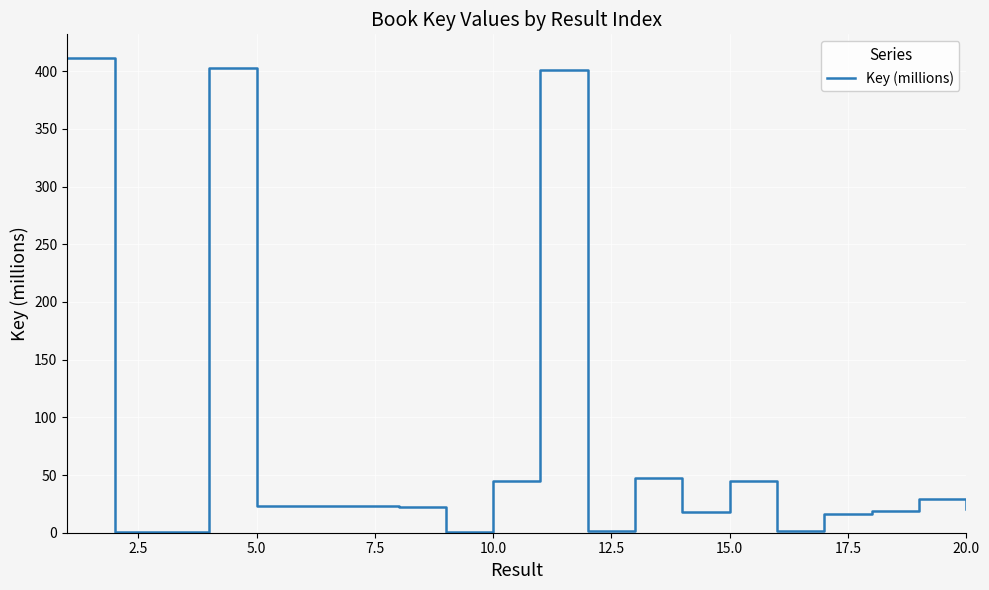

What is the greatest value displayed?

411.4